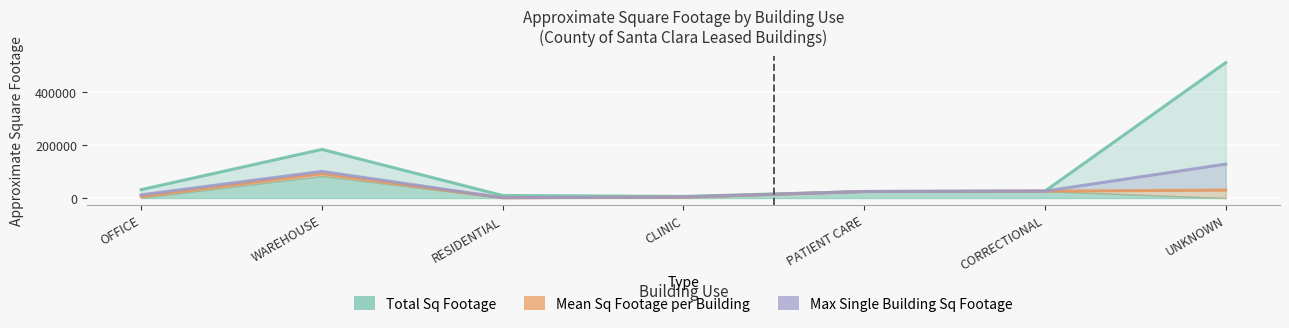

Which series has the largest total across all categories?

Total Sq Footage